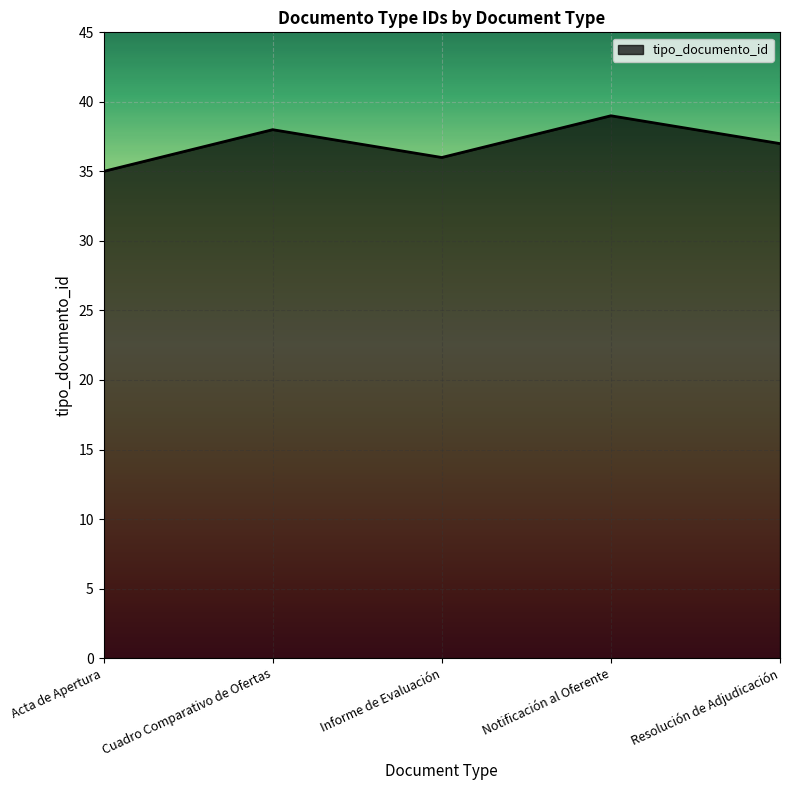

How many categories are shown in the chart?

5